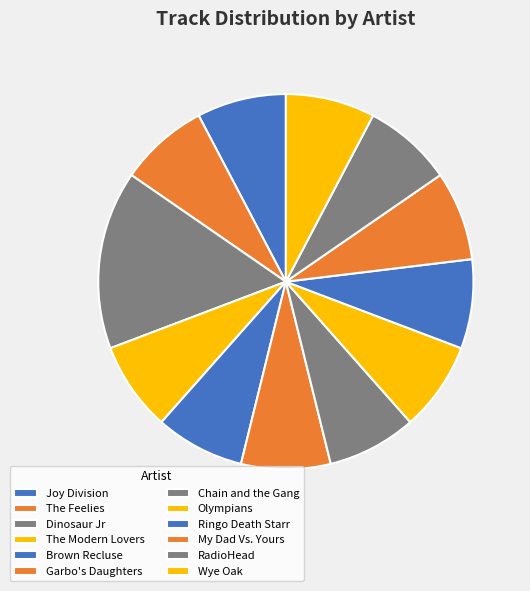

Is it true that Brown Recluse is 14% of the pie?

False